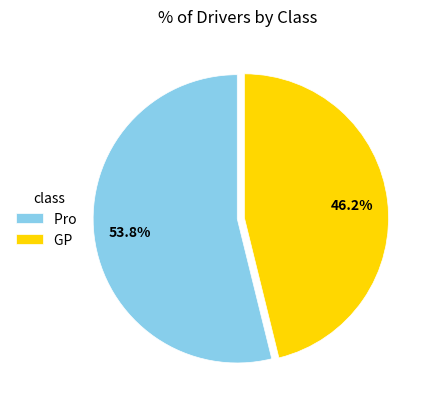

Is the sum of Pro and GP greater than half?

Yes